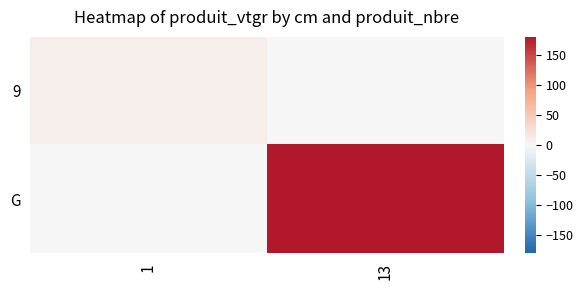

What is the spread (max minus min) of values at 13?

181.0